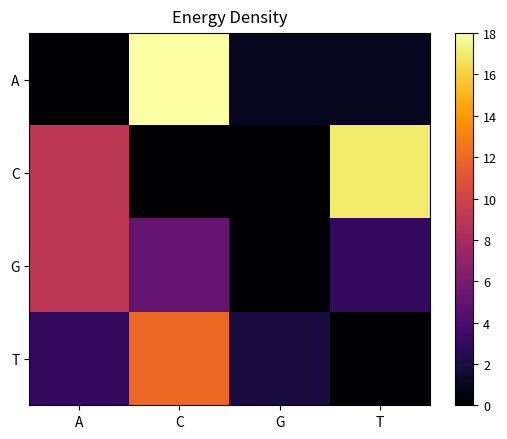

Reading right to left, list all the values displayed in this chart.

A: T=1	G=1	C=18	A=0
C: T=17	G=0	C=0	A=9
G: T=3	G=0	C=5	A=9
T: T=0	G=2	C=12	A=3